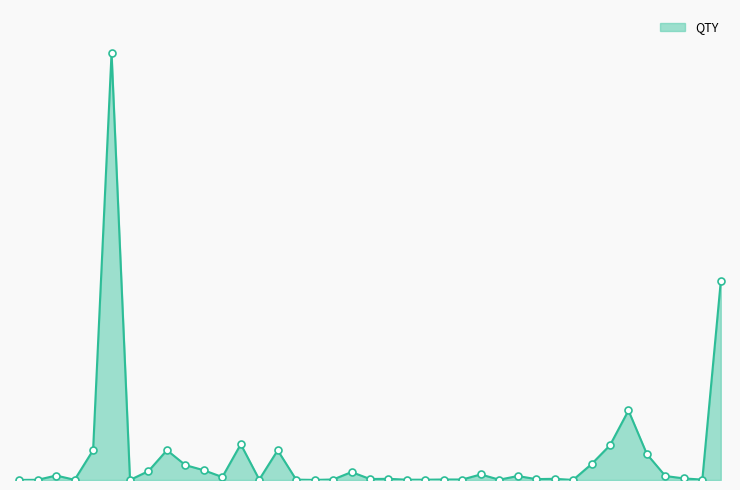

Does the chart display data point markers on the line(s)?

No